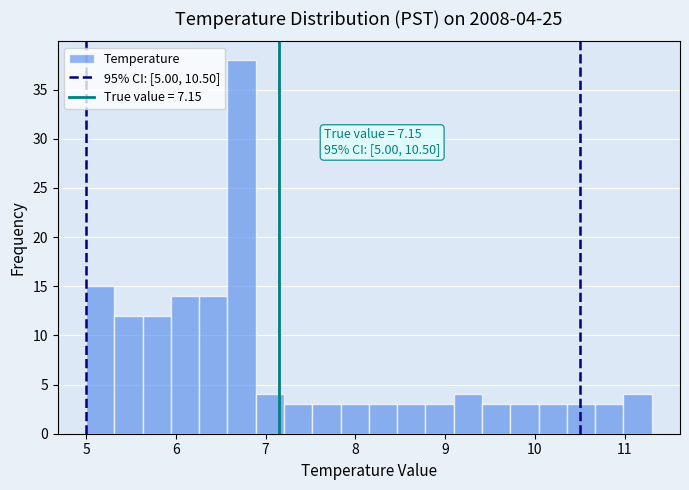

Around what value on the x-axis is the tallest bar? Give the approximate position of its centre, as read against the axis.

6.7